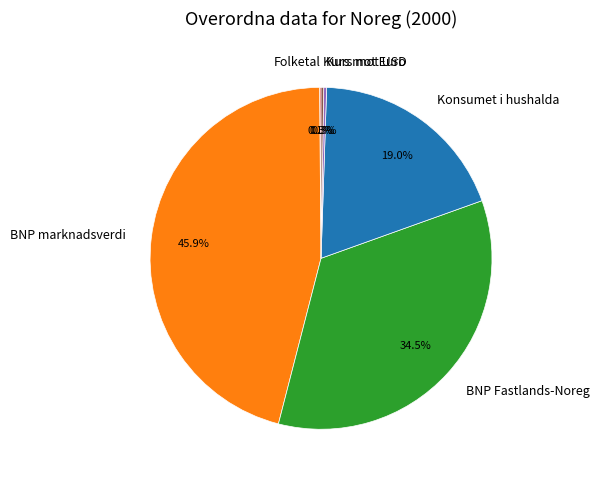

Is Konsumet i hushalda the majority of the pie?

No